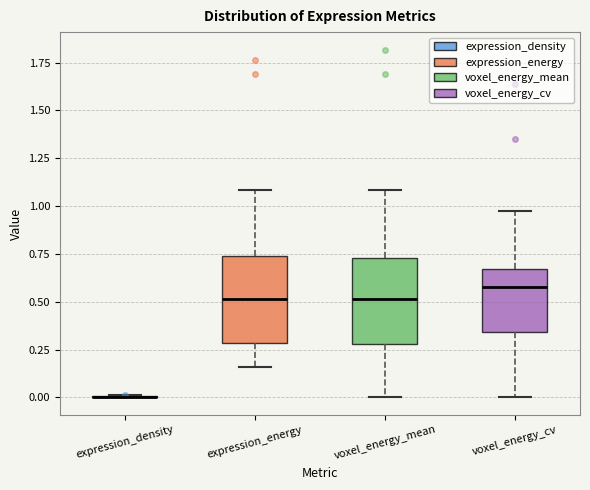

Where does the upper whisker of the box for voxel_energy_cv end on the y-axis? The values are not printed on the chart, so give them approximately, as read against the axis.

1.00